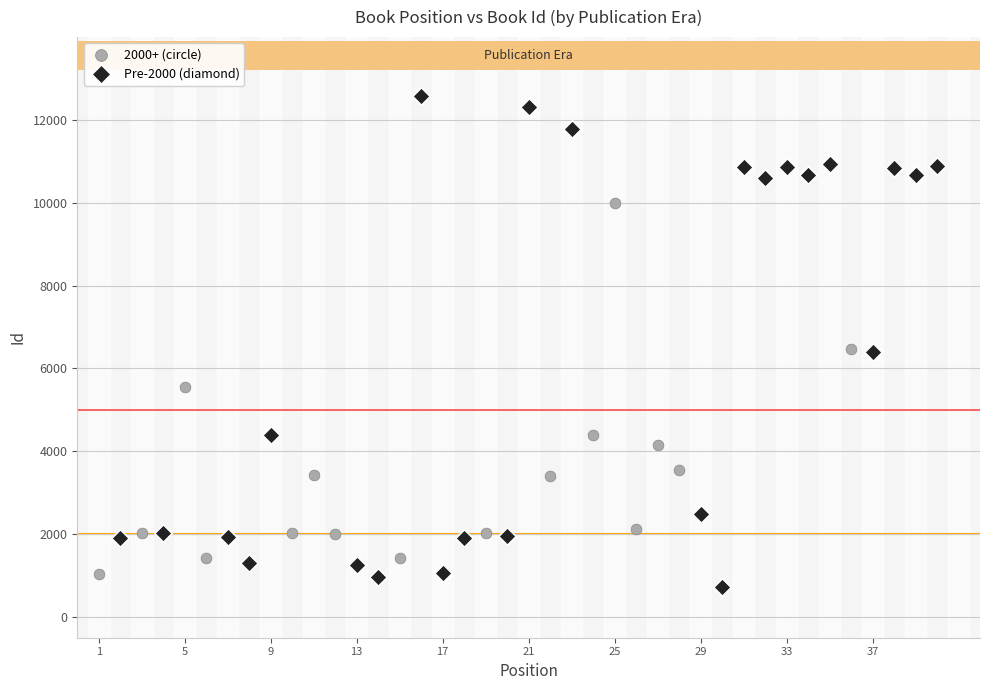

Which series contains the highest Y value?

Pre-2000 (diamond)